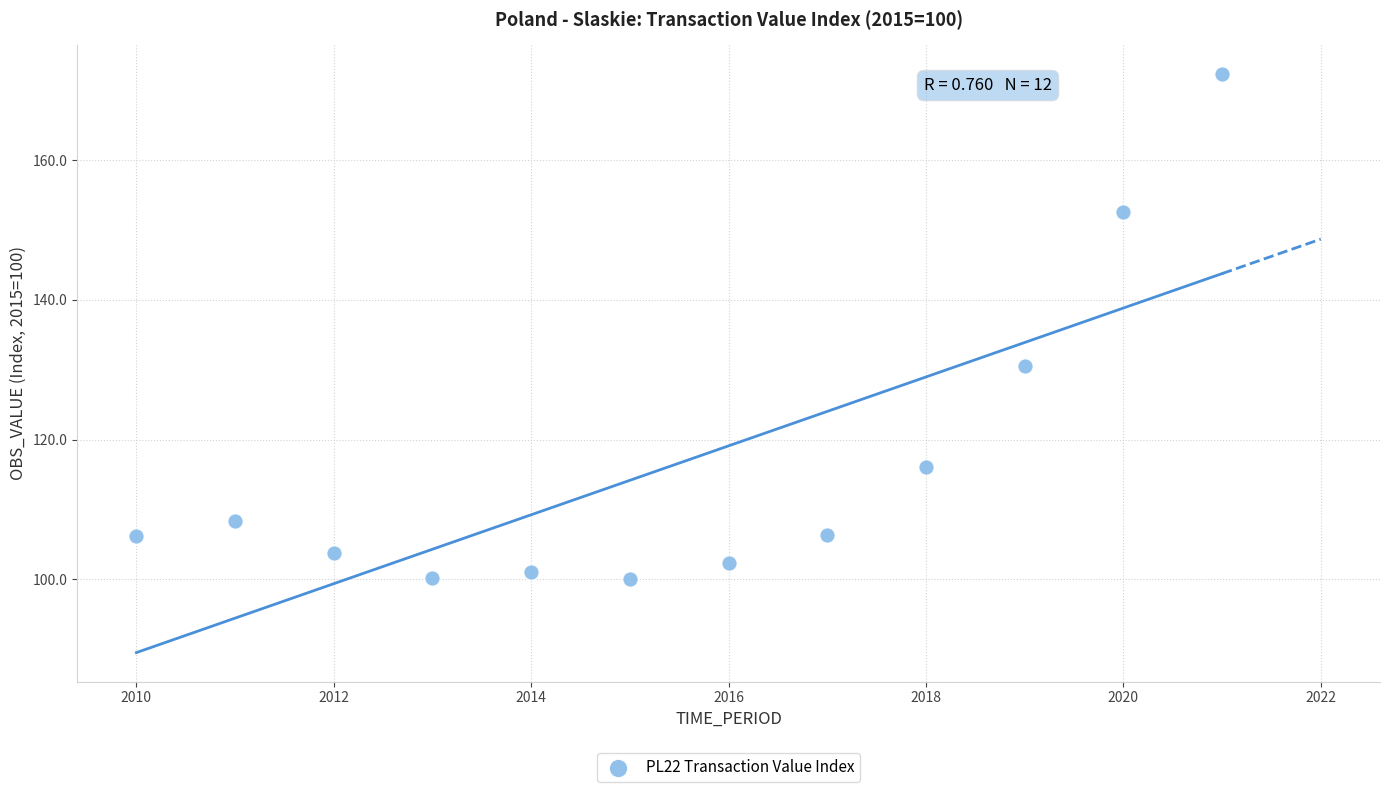

What Y value in the scatter plot is closest to 136?

130.5